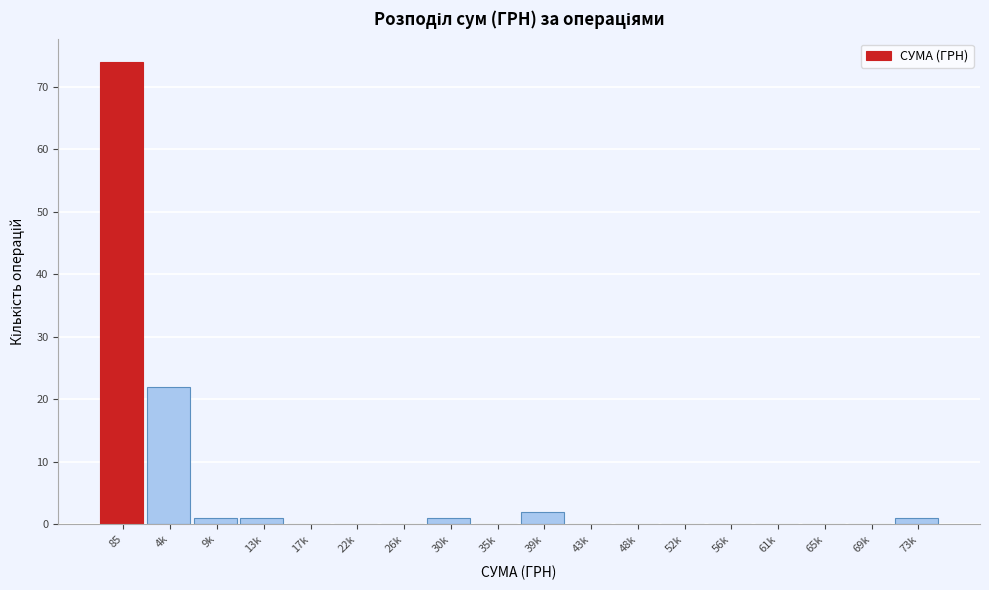

Reading left to right, list all the values displayed in this chart.

85=74	4k=22	9k=1	13k=1	17k=0	22k=0	26k=0	30k=1	35k=0	39k=2	43k=0	48k=0	52k=0	56k=0	61k=0	65k=0	69k=0	73k=1